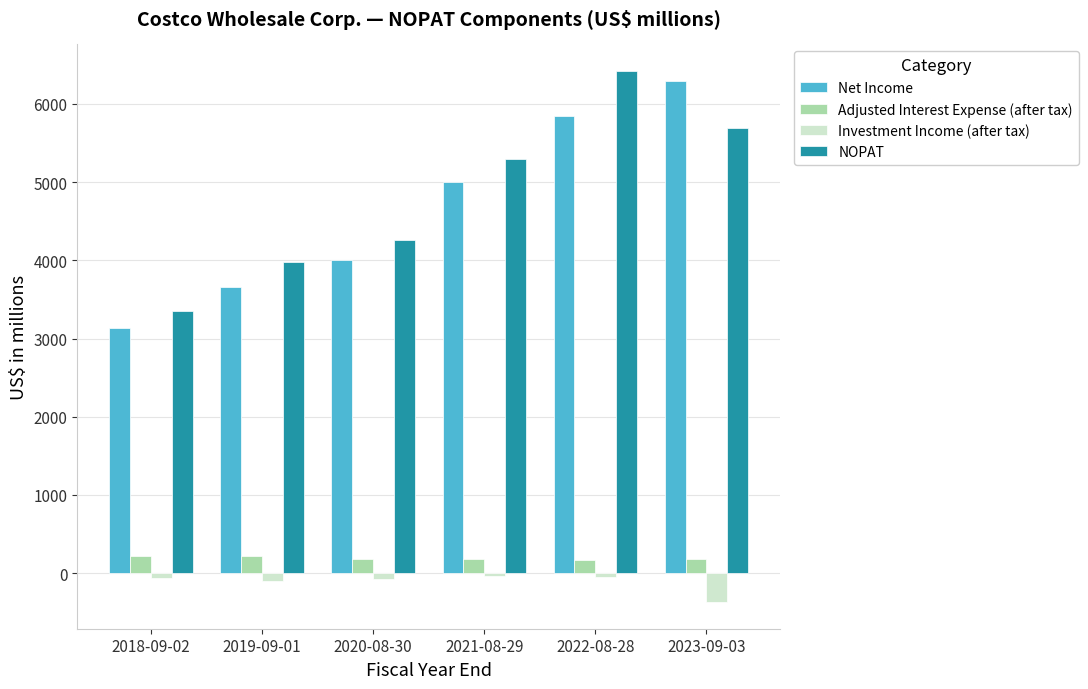

At which category is the sum across all series the highest?

2022-08-28